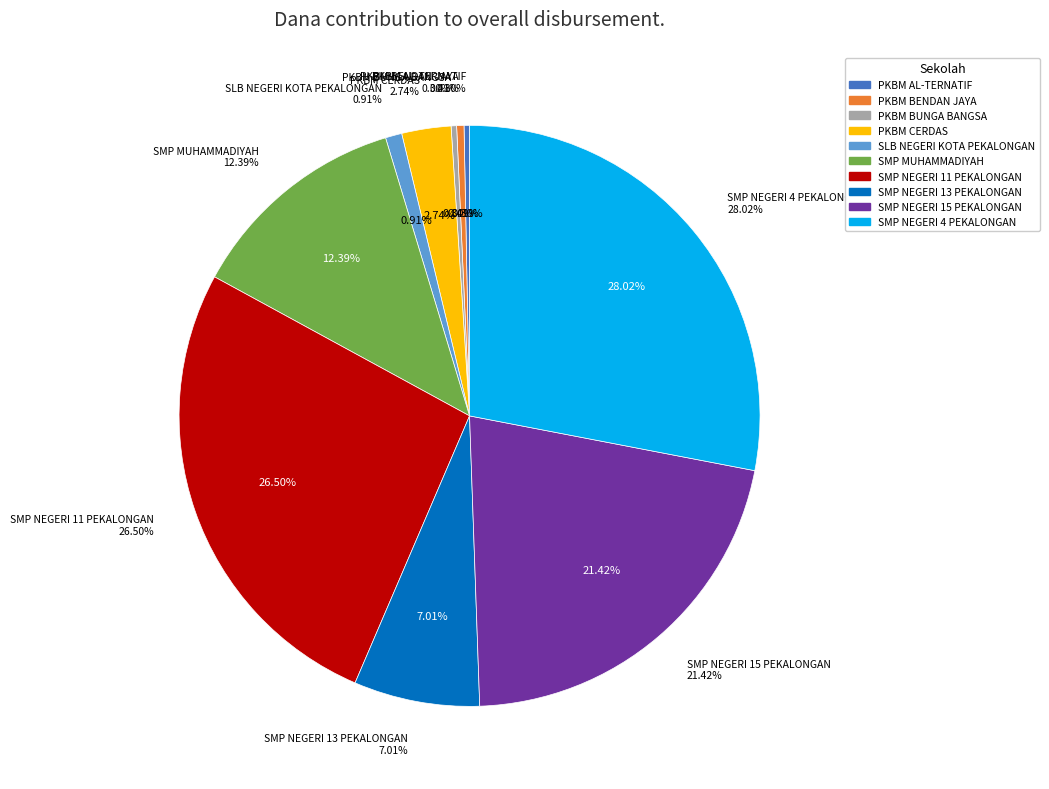

What percentage is the SMP NEGERI 13 PEKALONGAN slice, to the nearest percent?

7%